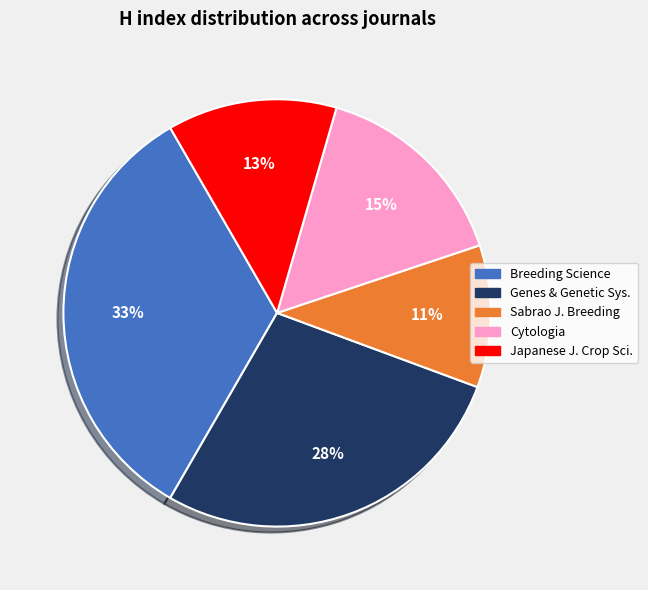

The Breeding Science slice represents 21% of the pie. True or false?

False